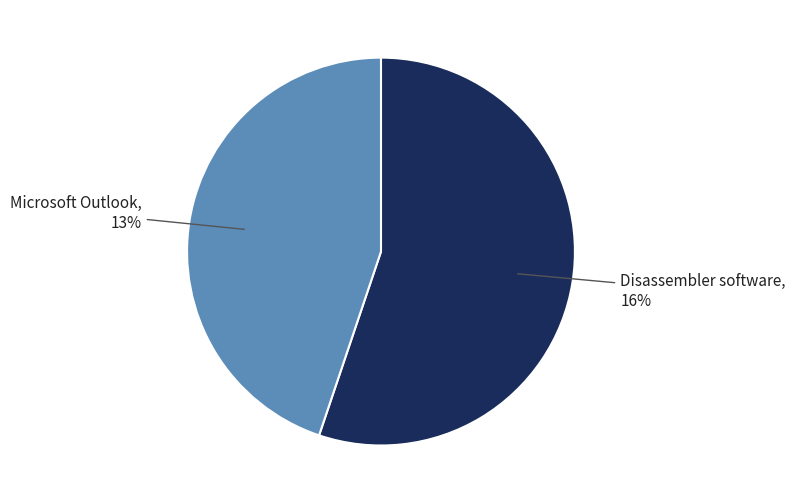

What is the change in value from Disassembler software to Microsoft Outlook?

-3